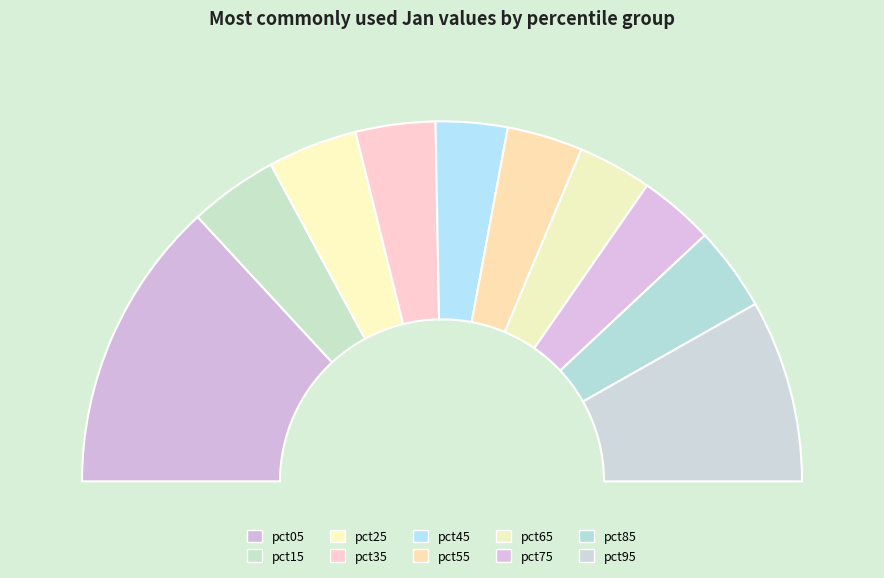

Does any single category account for the majority?

No